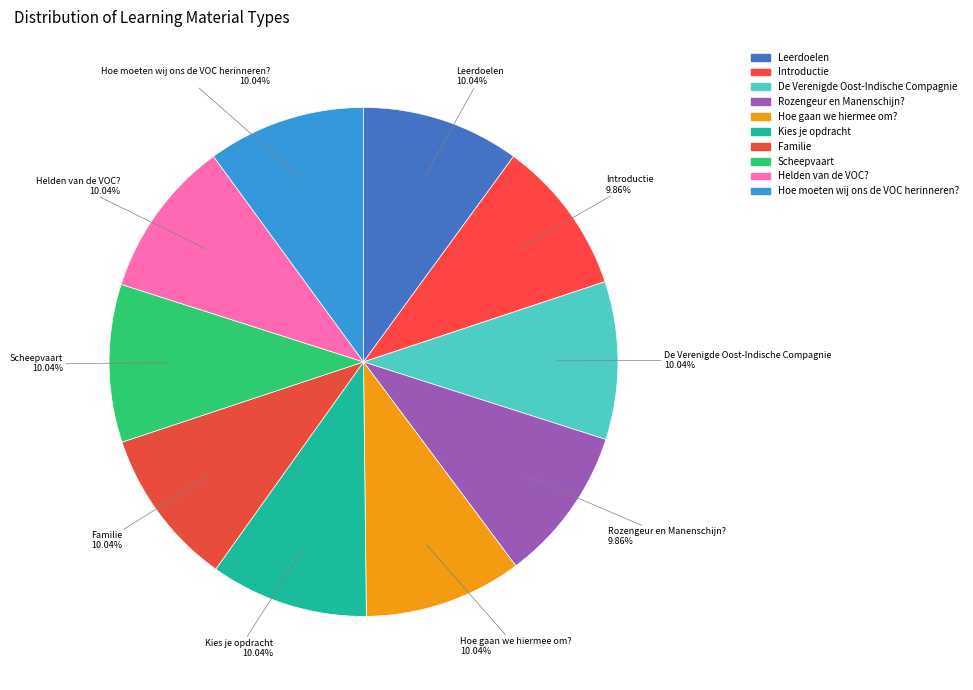

How many segments does this pie chart have?

10